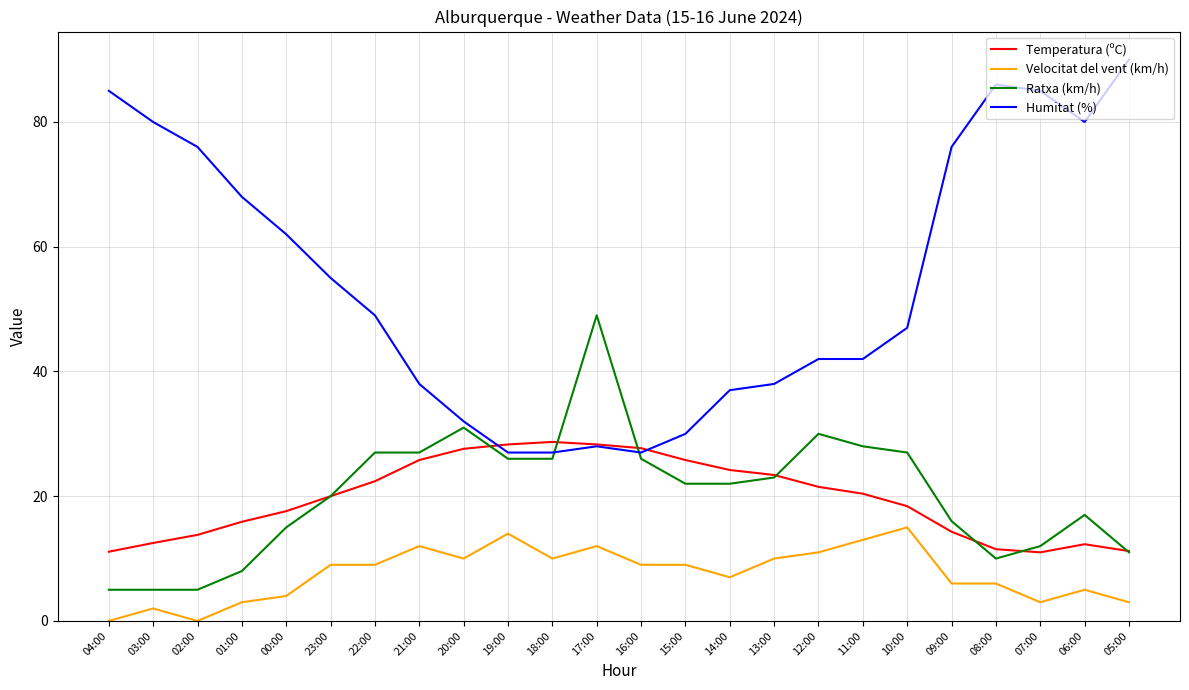

What is the spread (max minus min) of values at 17:00?

37.0